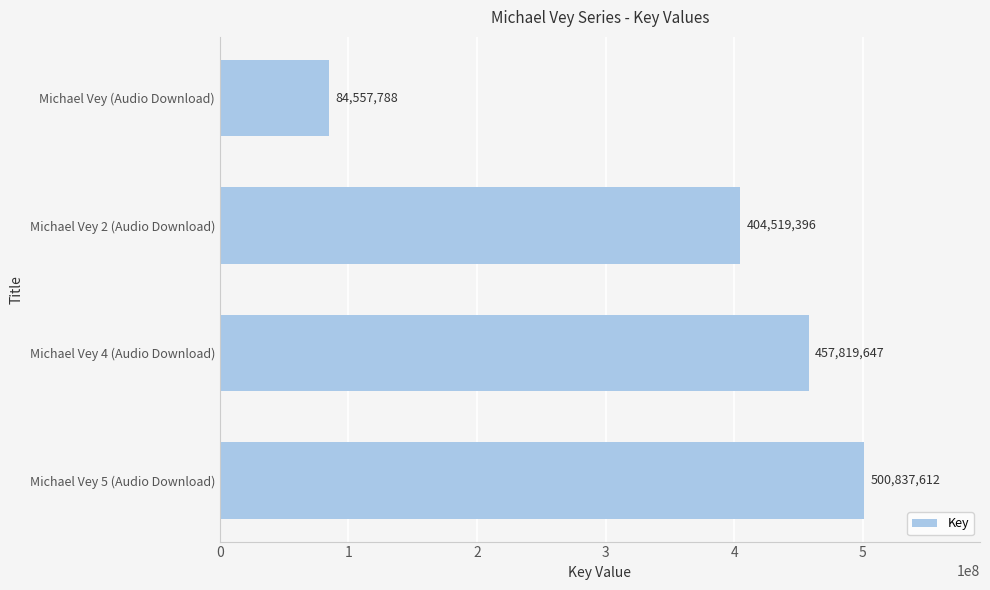

What is the sum of all values?

1447734443